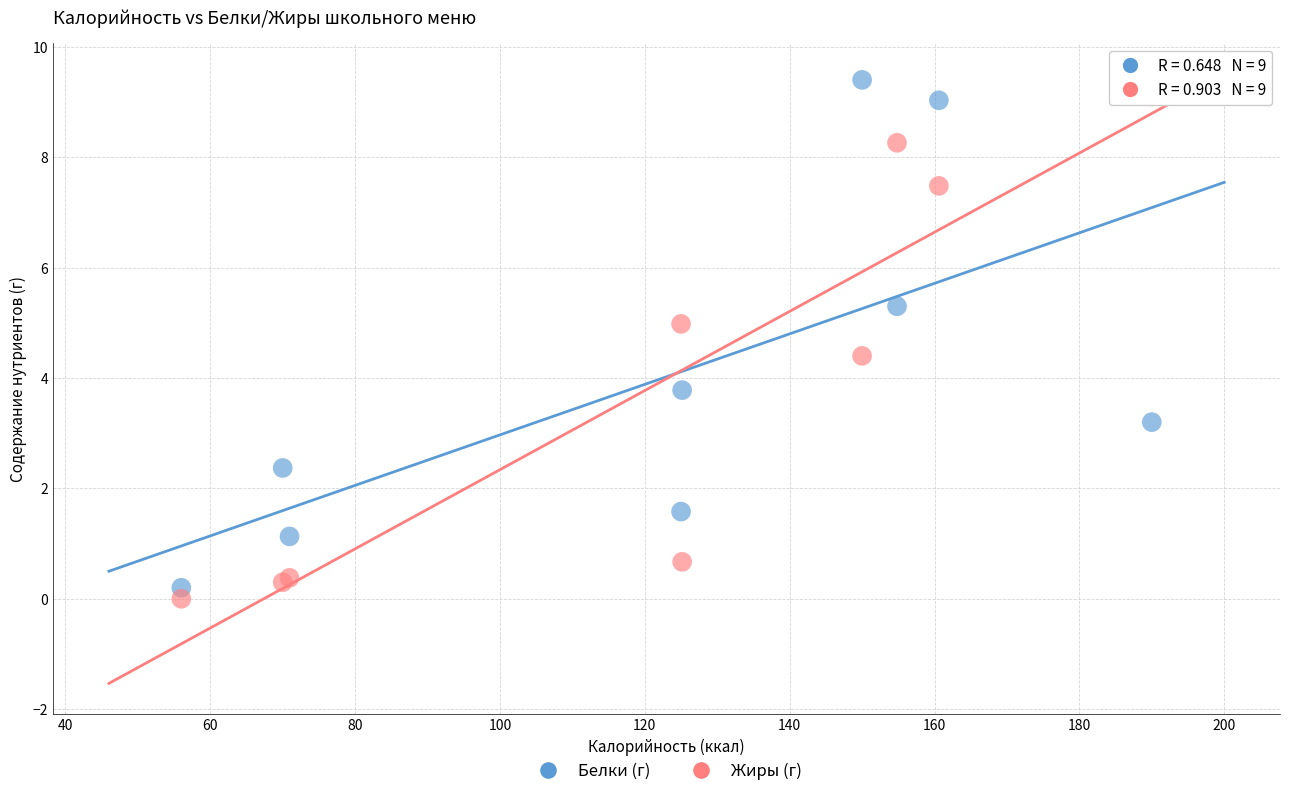

In the Жиры (г) series, what Y value is closest to 4?

4.4